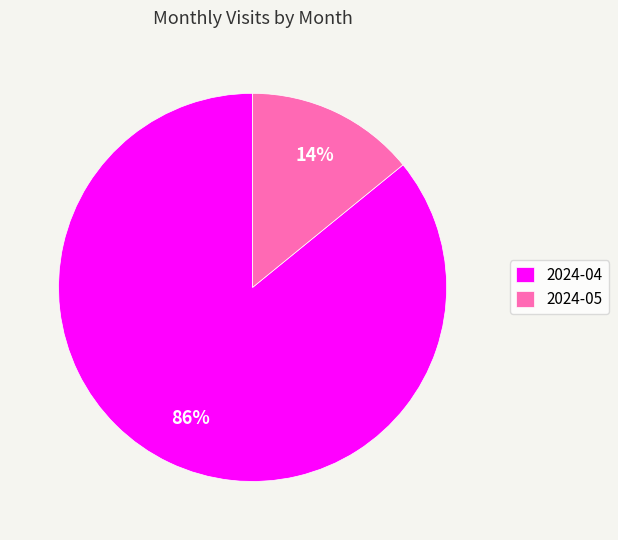

Is there any slice that represents more than half of the pie?

Yes